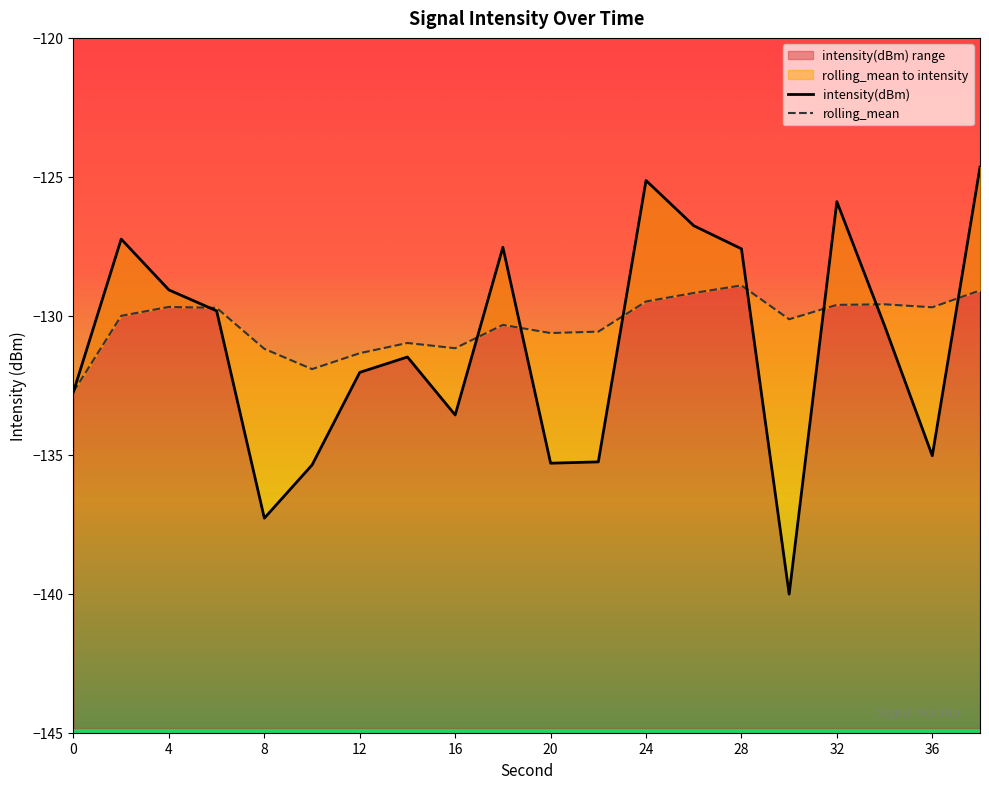

The intensity(dBm) range series shows -46.4 at 16. True or false?

False